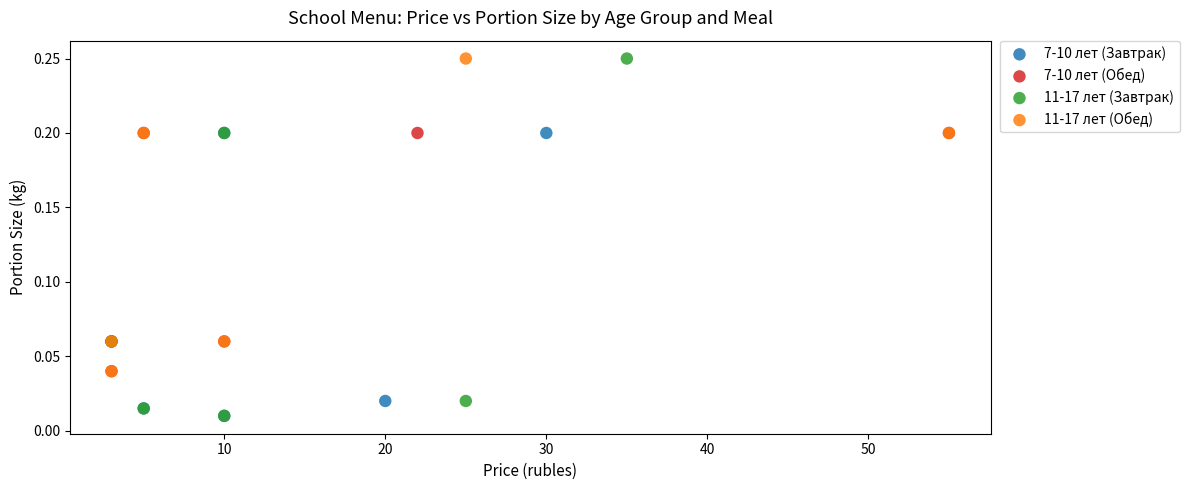

What are all the series names shown in the legend?

7-10 лет (Завтрак), 7-10 лет (Обед), 11-17 лет (Завтрак), 11-17 лет (Обед)